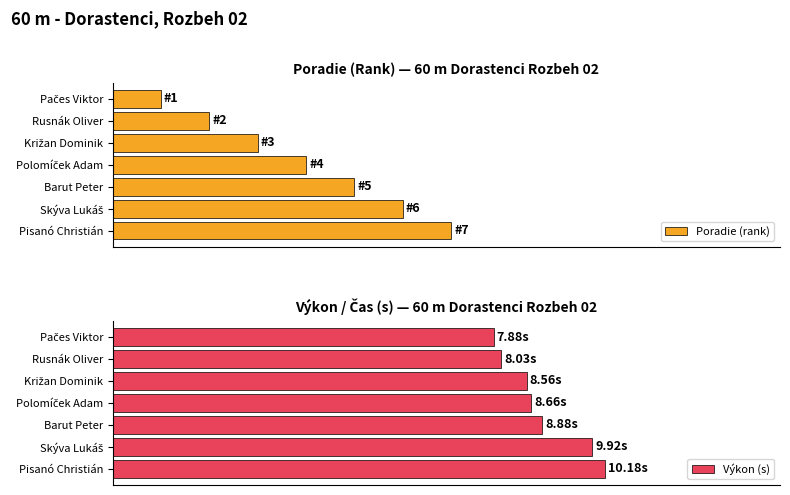

Which series has the largest range (max minus min)?

Poradie (rank)